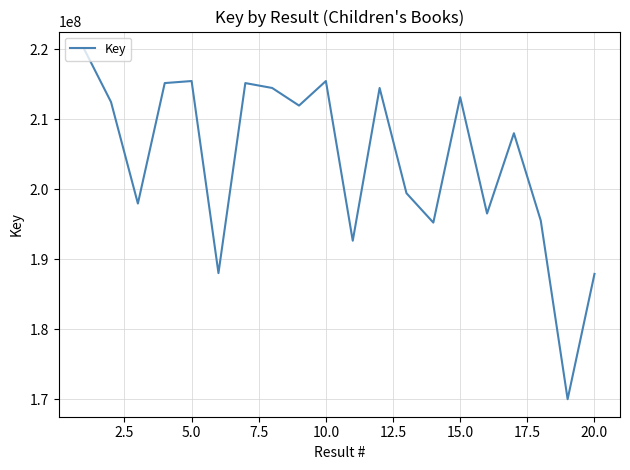

What is the difference between the maximum and minimum values?

50016540